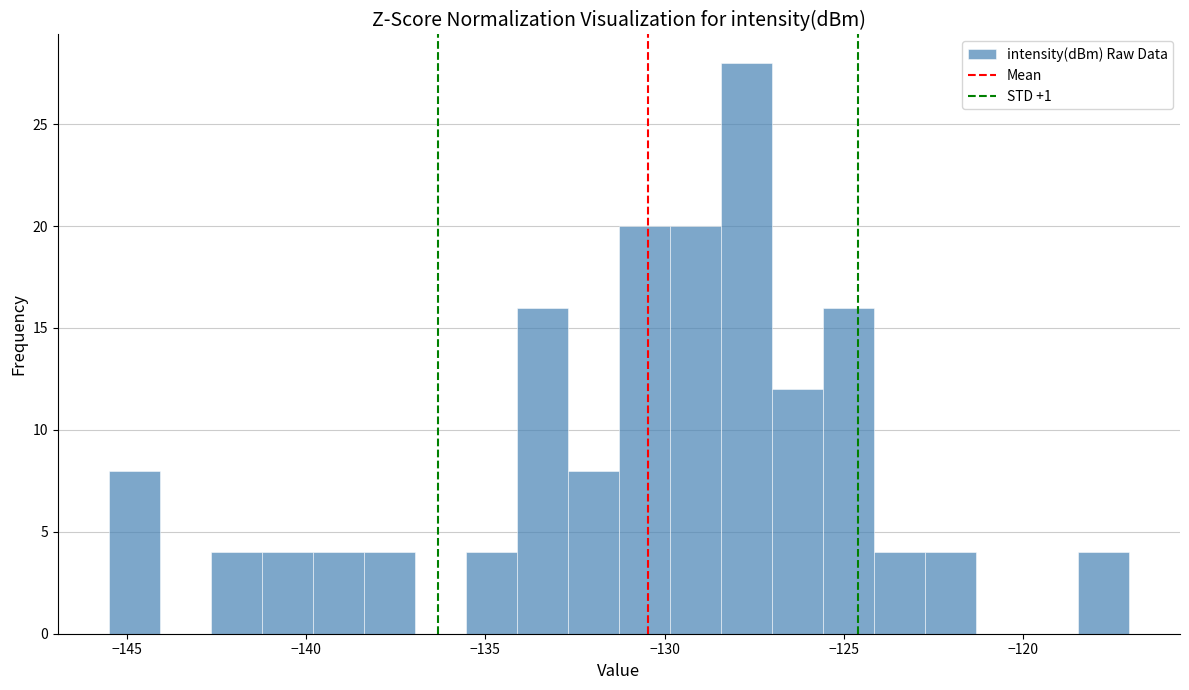

Read against the x-axis, roughly where is the centre of the tallest bar?

-127.5